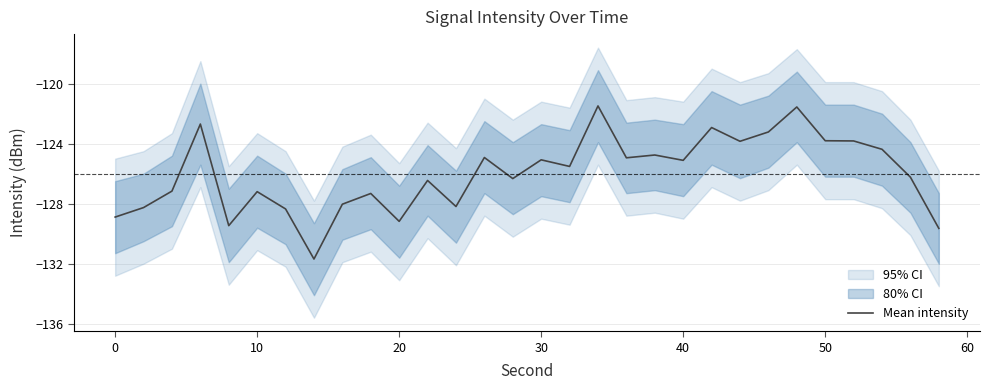

What is the minimum value for Mean intensity?

-131.7